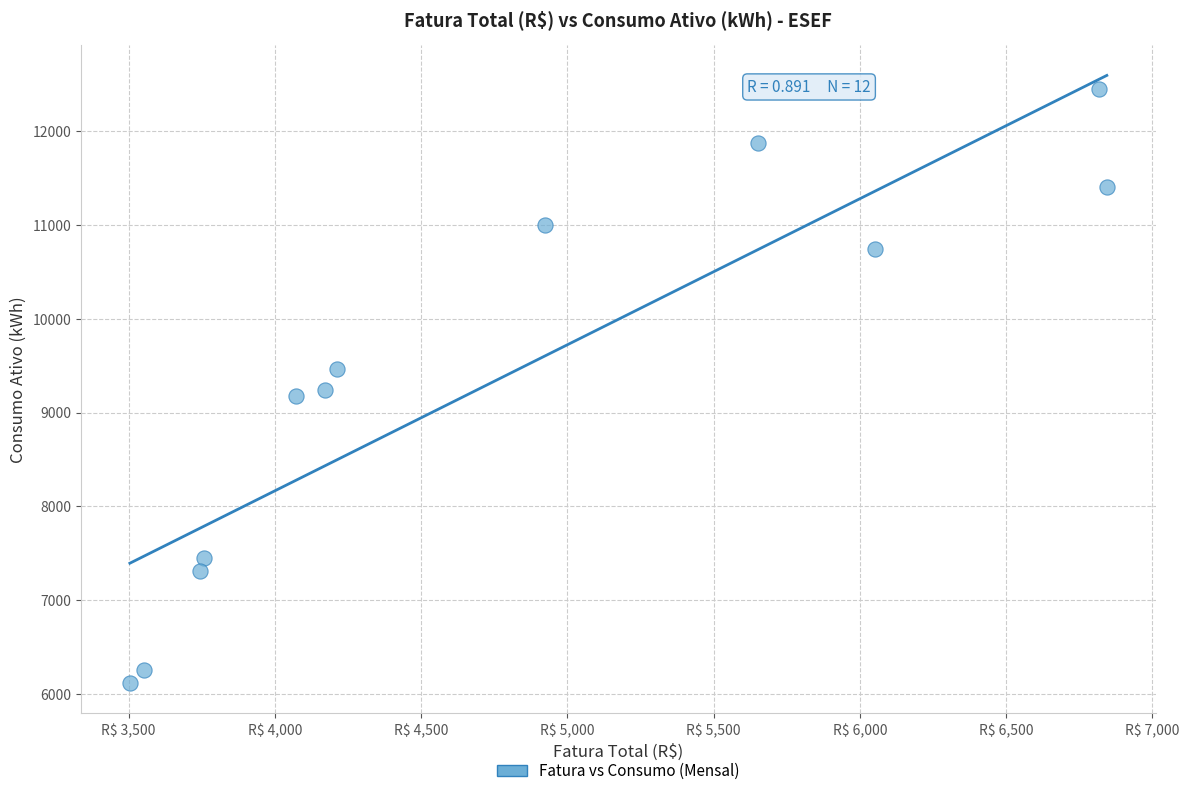

What is the average Y value?

9374